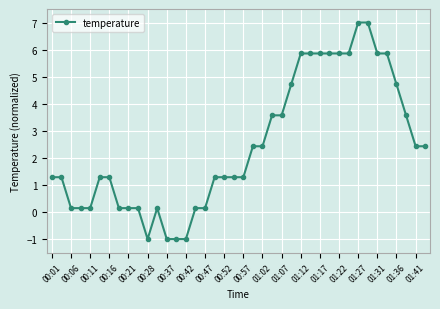

How many values are above zero?

36